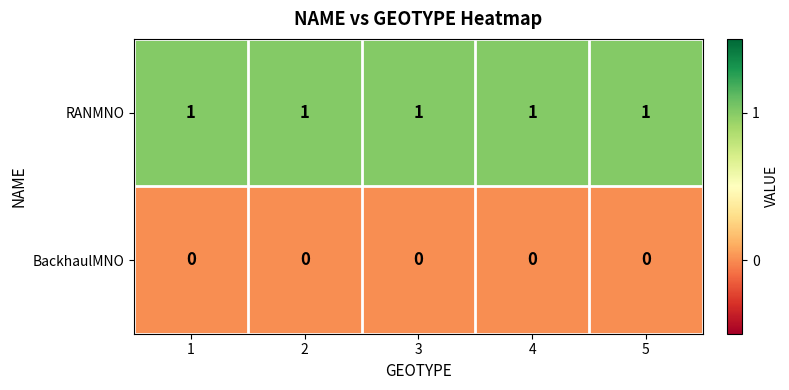

The value of RANMNO at 2 is 0. True or false?

False